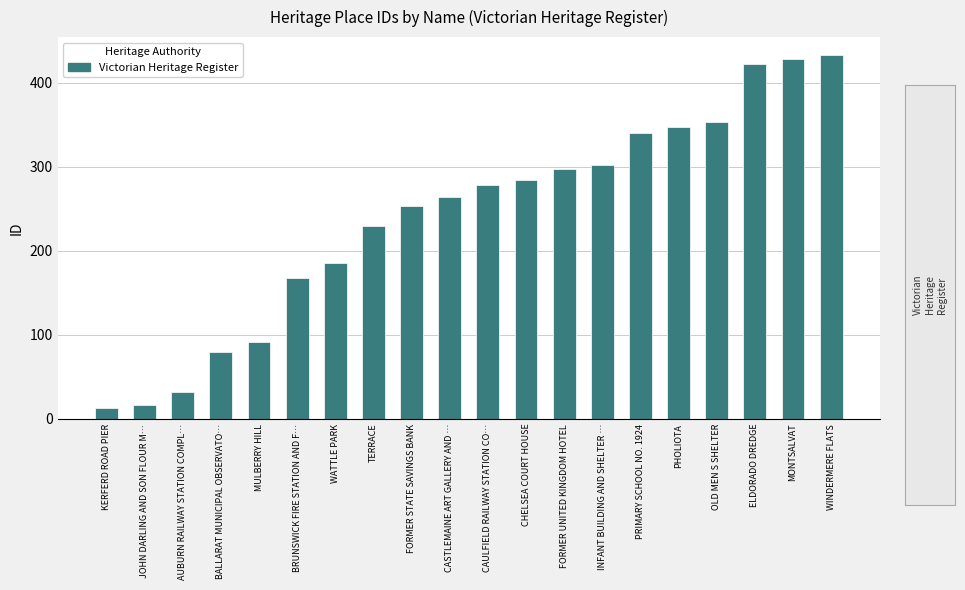

At which label is the value closest to 223?

TERRACE